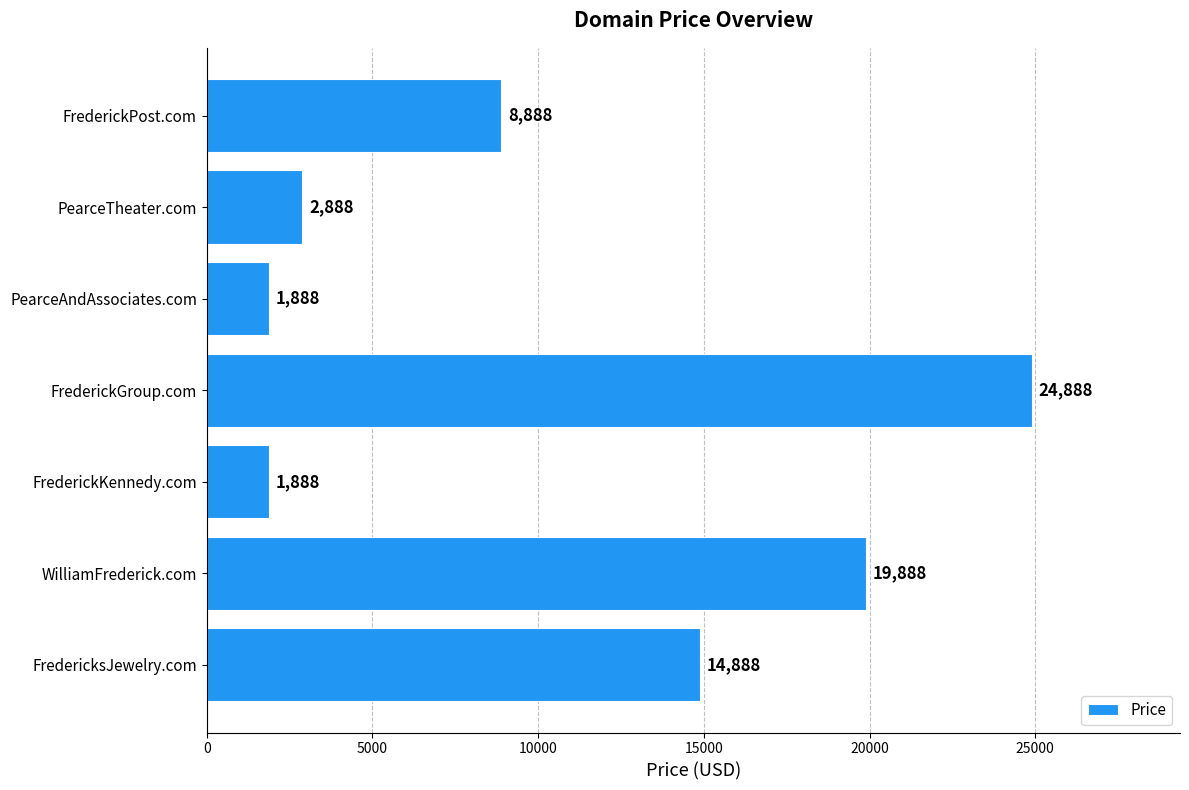

Count the number of categories in the chart.

7